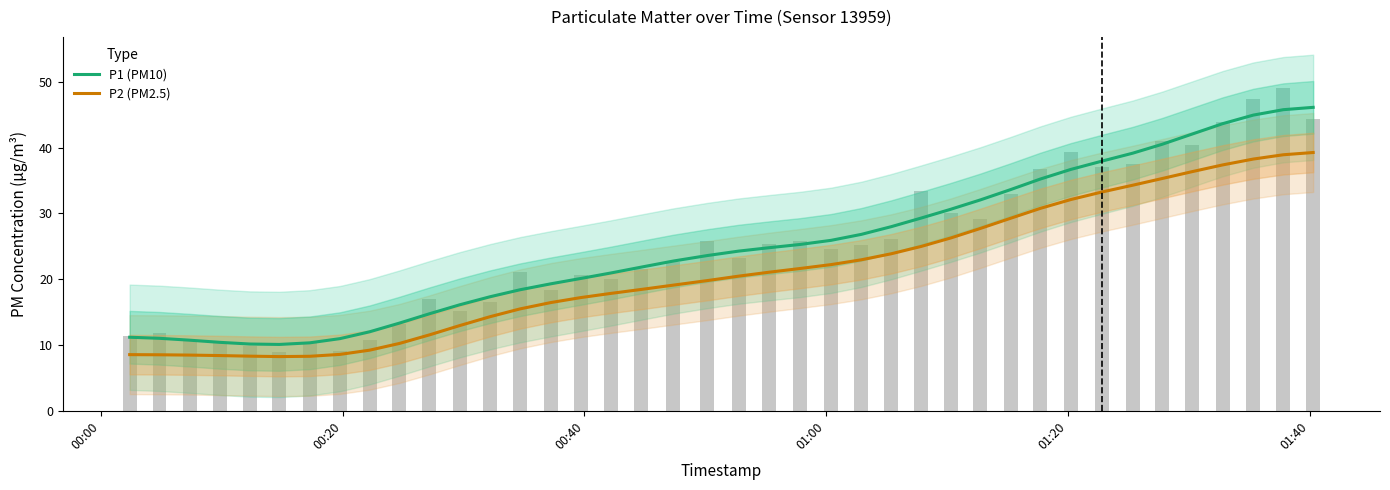

Which series has the largest total across all categories?

P1 (PM10)